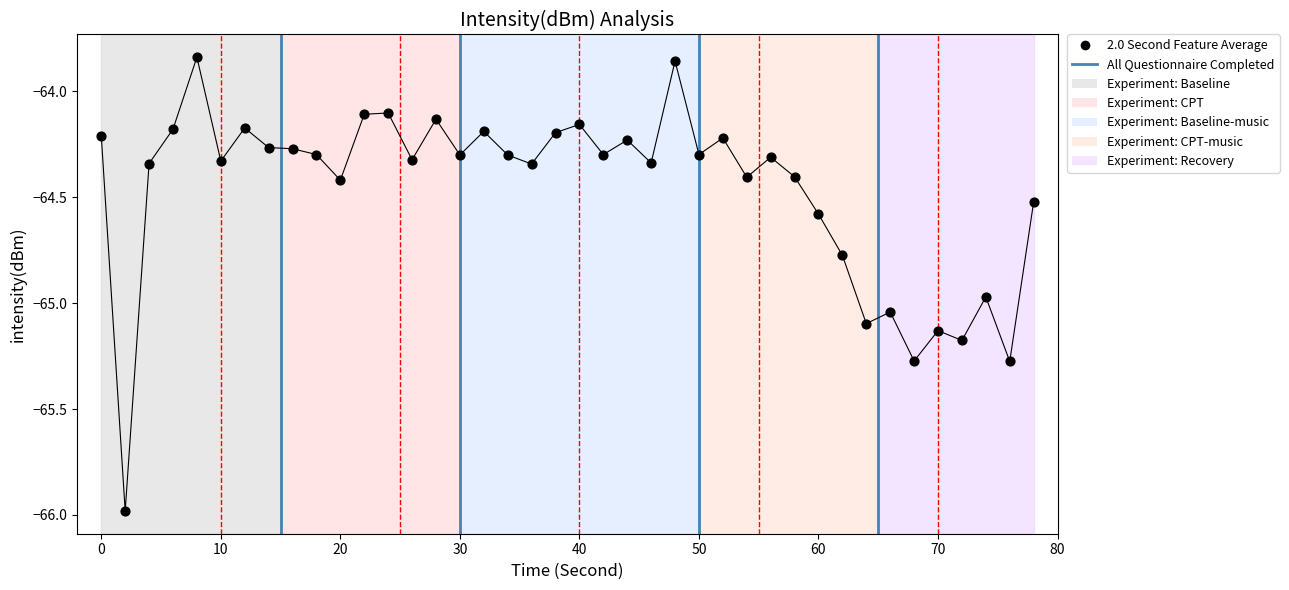

What is the range of X values (max minus min)?

78.0